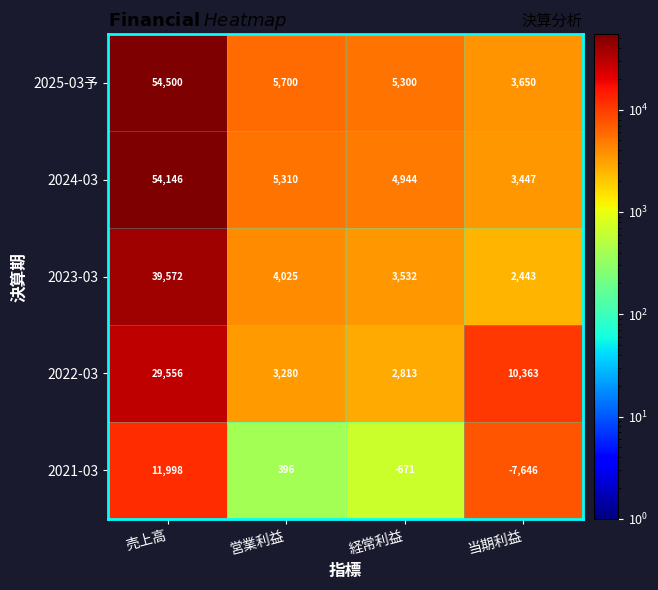

Which label corresponds to the largest value in the chart?

売上高